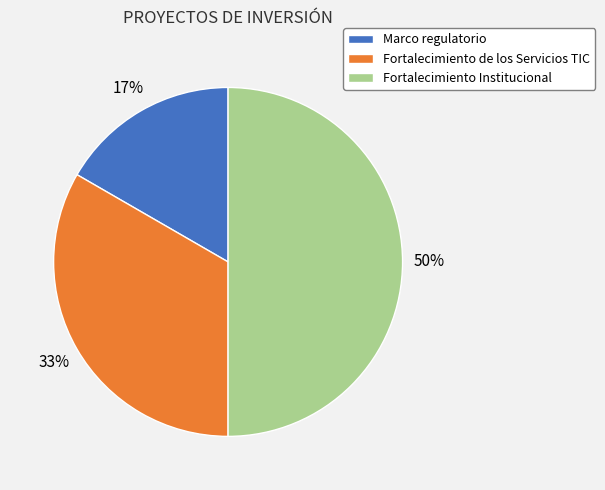

Between Fortalecimiento Institucional and Fortalecimiento de los Servicios TIC, which is larger?

Fortalecimiento Institucional